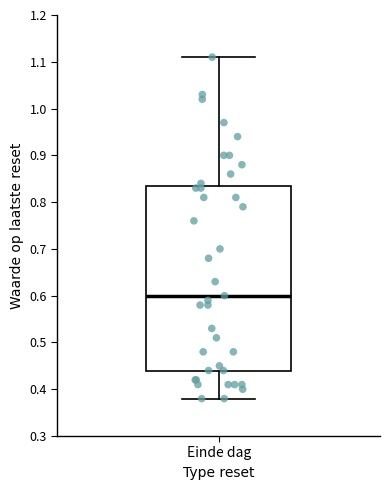

Where does the lower whisker of the box for Einde dag end on the y-axis? The values are not printed on the chart, so give them approximately, as read against the axis.

0.38